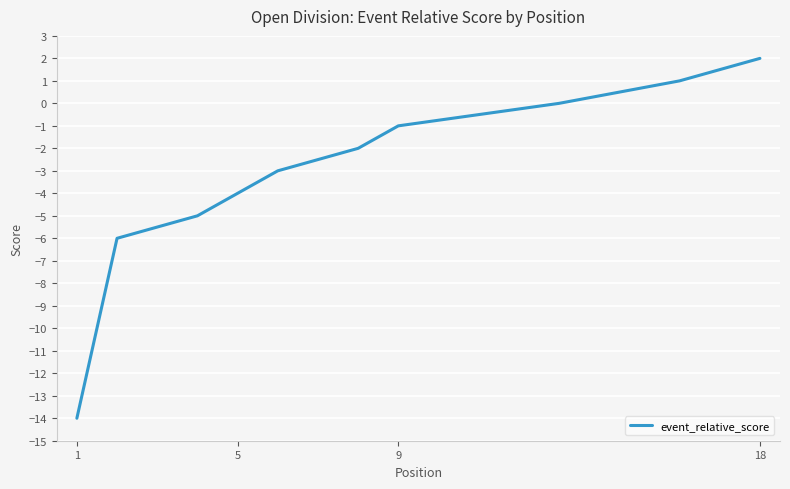

At which label is the value closest to -6?

5